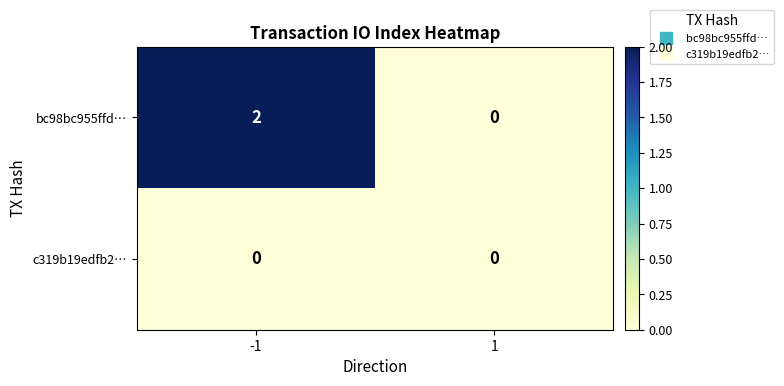

Rank the series by their average value, from highest to lowest.

bc98bc955ffd…, c319b19edfb2…